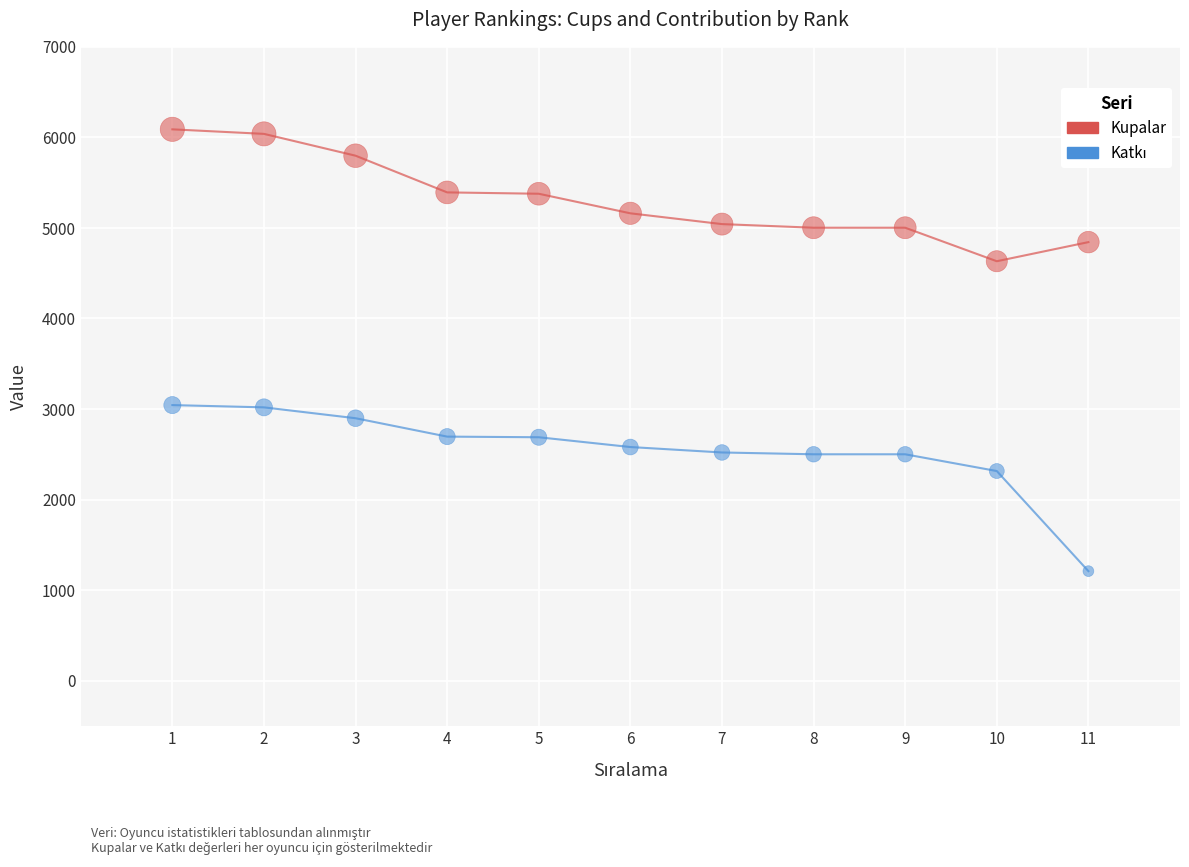

Which series has the largest total across all categories?

Kupalar